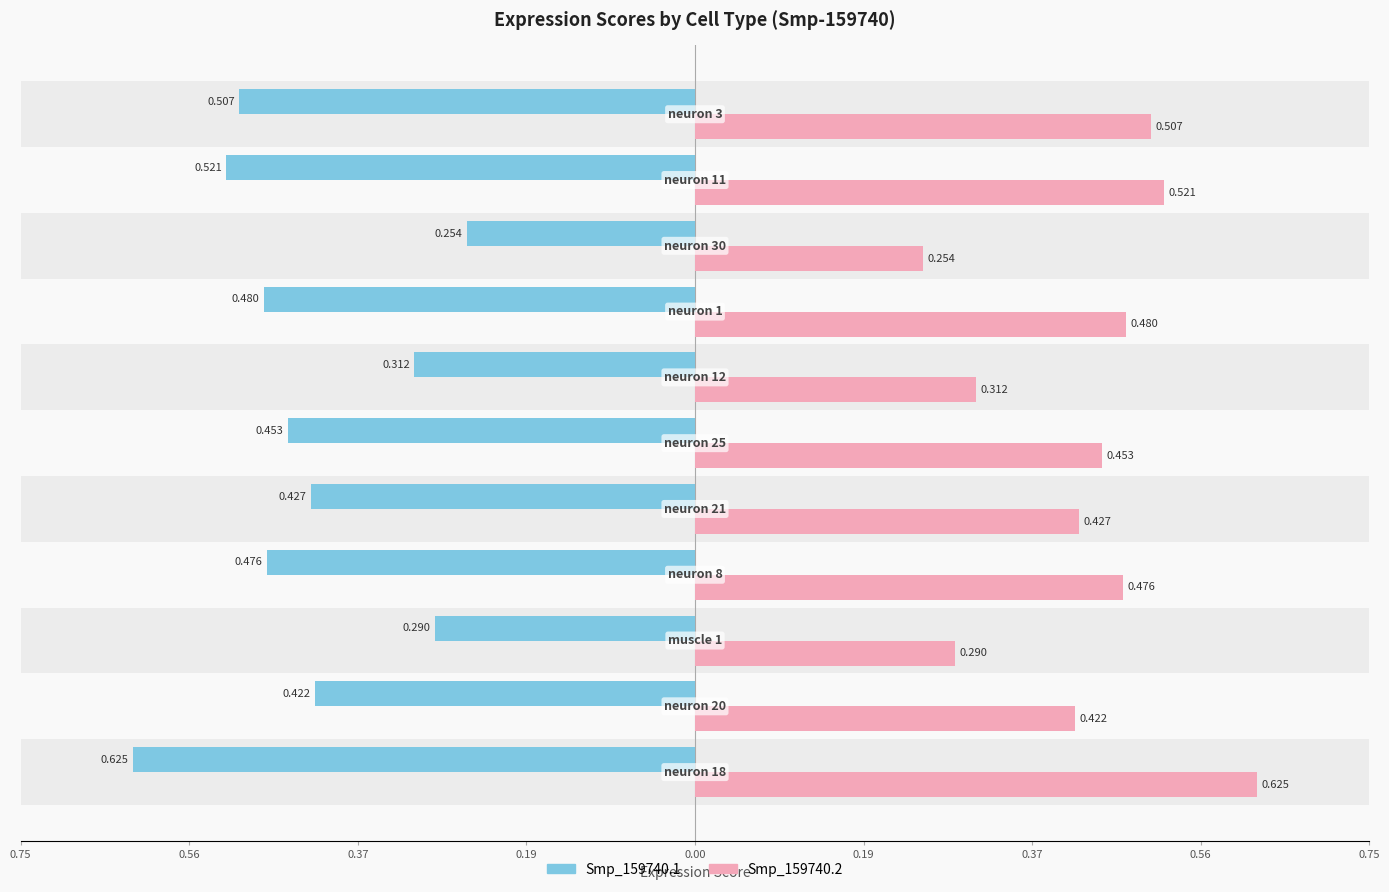

Reading right to left, list all the values displayed in this chart.

Smp_159740.1: -0.5	-0.5	-0.3	-0.5	-0.3	-0.5	-0.4	-0.5	-0.3	-0.4	-0.6
Smp_159740.2: 0.5	0.5	0.3	0.5	0.3	0.5	0.4	0.5	0.3	0.4	0.6